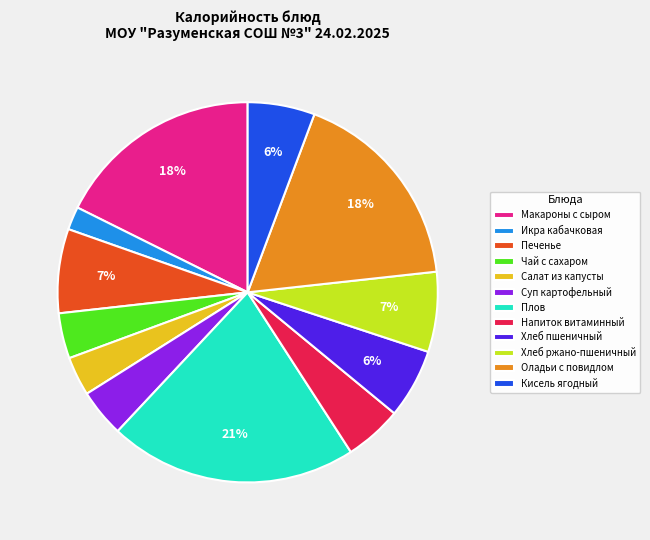

Count the number of slices in the pie.

12